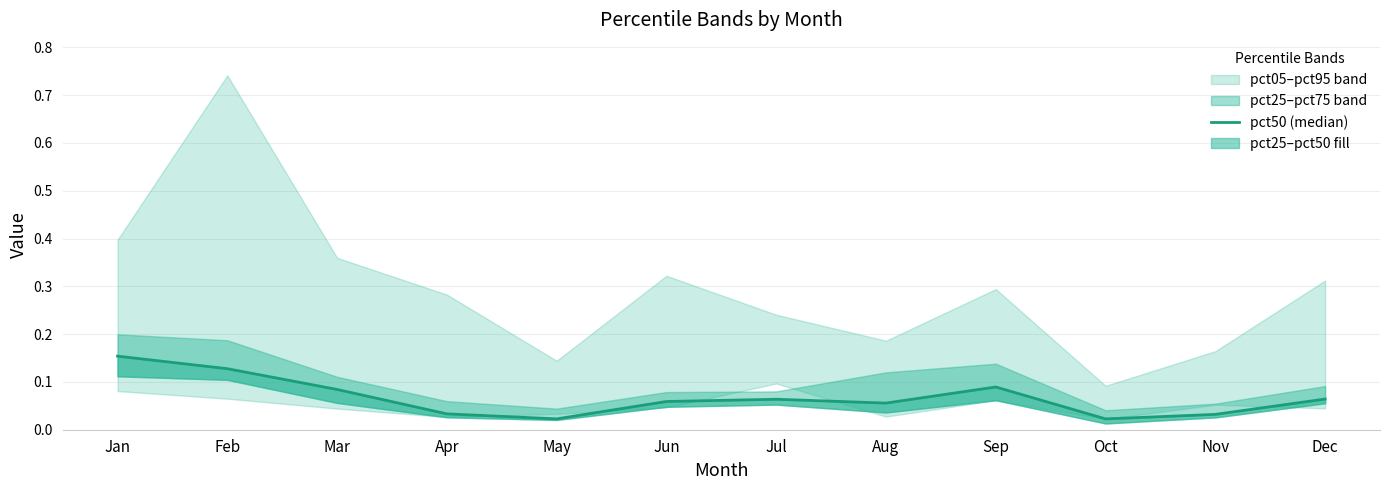

Rank the categories by value from lowest to highest.

Oct, May, Nov, Apr, Aug, Jun, Jul, Dec, Mar, Sep, Feb, Jan